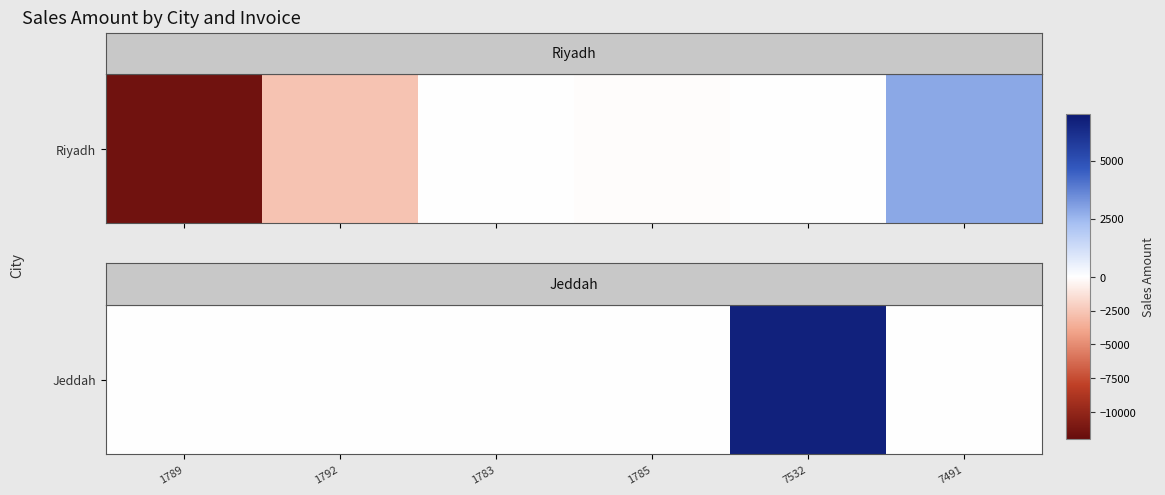

What is the maximum value shown in the chart?

6696